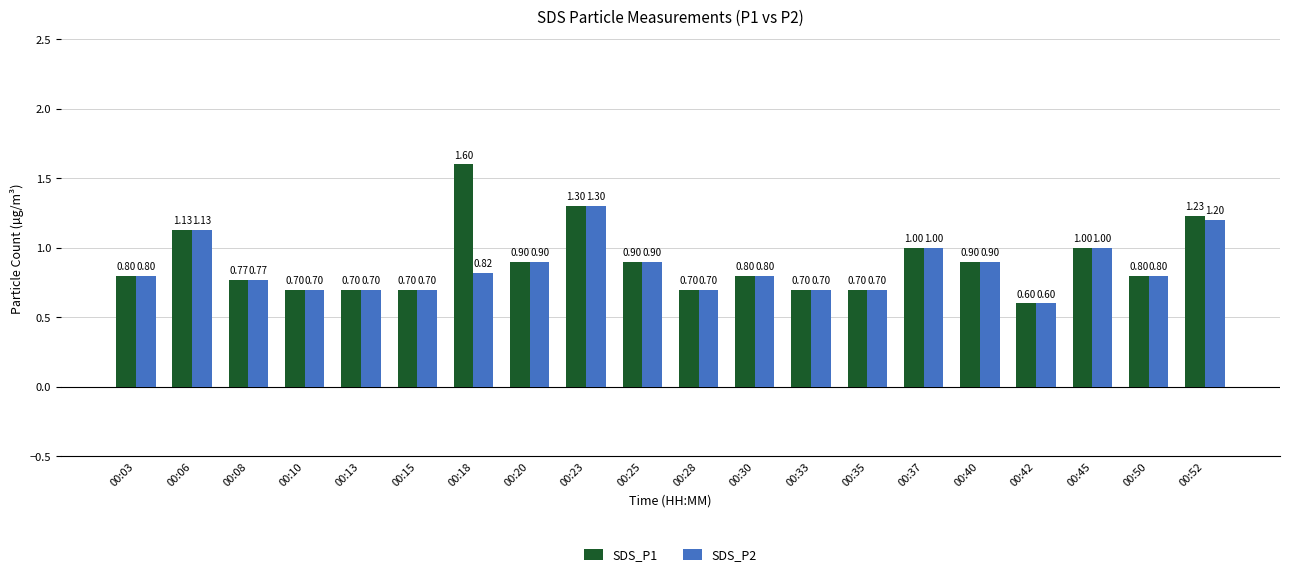

Read the SDS_P1 value at 00:25.

0.9